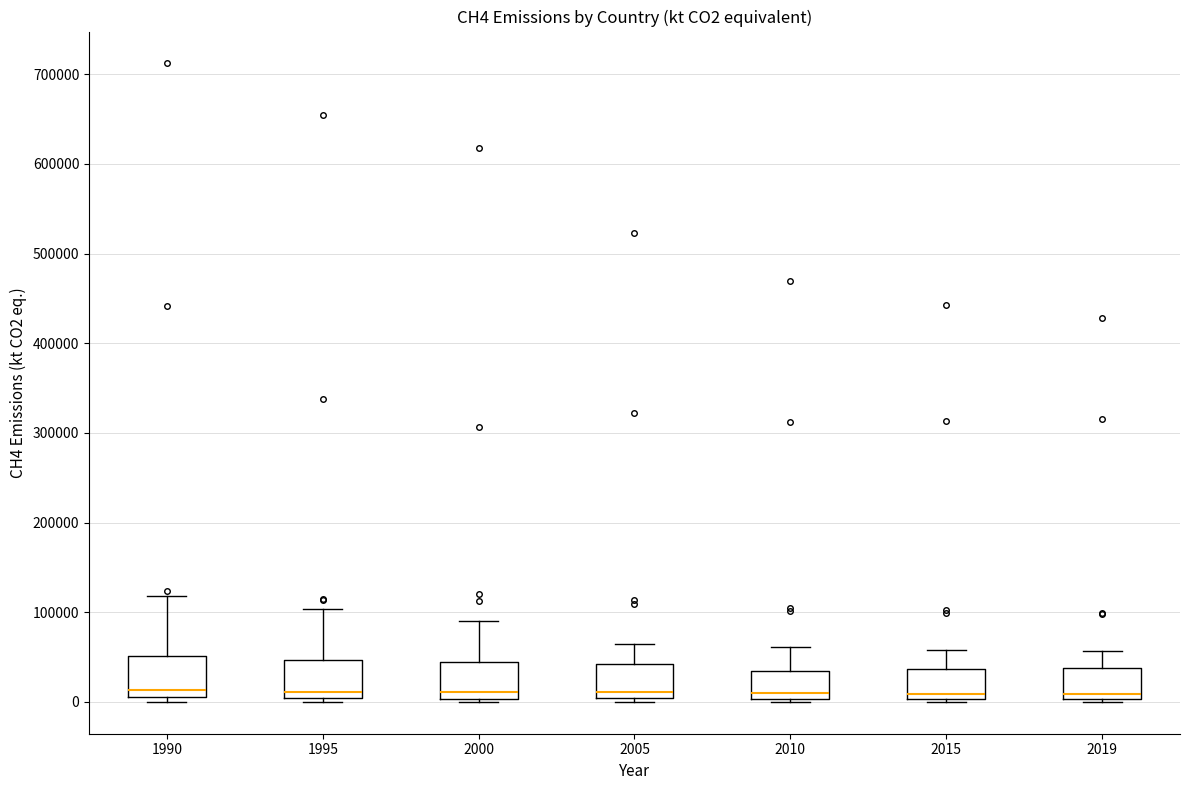

Reading left to right, transcribe this box plot: for each box, give where its median line is, the range the box spans, and where its two whiskers end, as read against the y-axis. The values are not printed on the chart, so give them approximately, as read against the axis.

1990: median 10000 (just above the box's lower edge), box 10000 to 50000, whiskers 0 to 120000
1995: median 10000, box 0 to 50000, whiskers 0 (just below the box's lower edge) to 100000
2000: median 10000, box 0 to 40000, whiskers 0 (just below the box's lower edge) to 90000
2005: median 10000, box 0 to 40000, whiskers 0 (just below the box's lower edge) to 60000
2010: median 10000, box 0 to 30000, whiskers 0 (just below the box's lower edge) to 60000
2015: median 10000, box 0 to 40000, whiskers 0 (just below the box's lower edge) to 60000
2019: median 10000, box 0 to 40000, whiskers 0 (just below the box's lower edge) to 60000